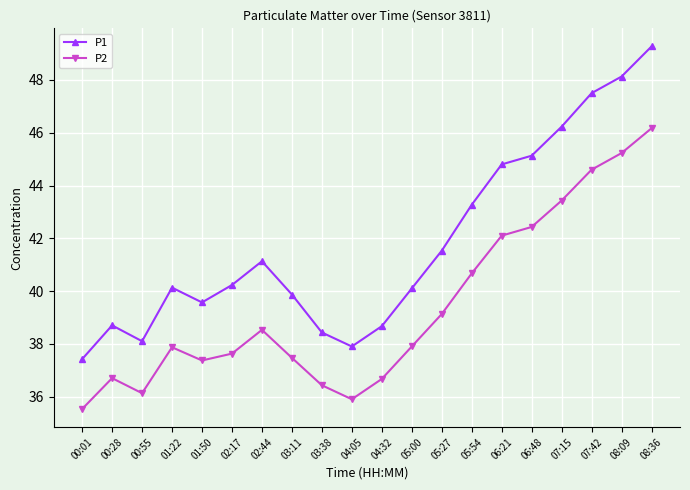

What is the average value of the P1 series?

41.8